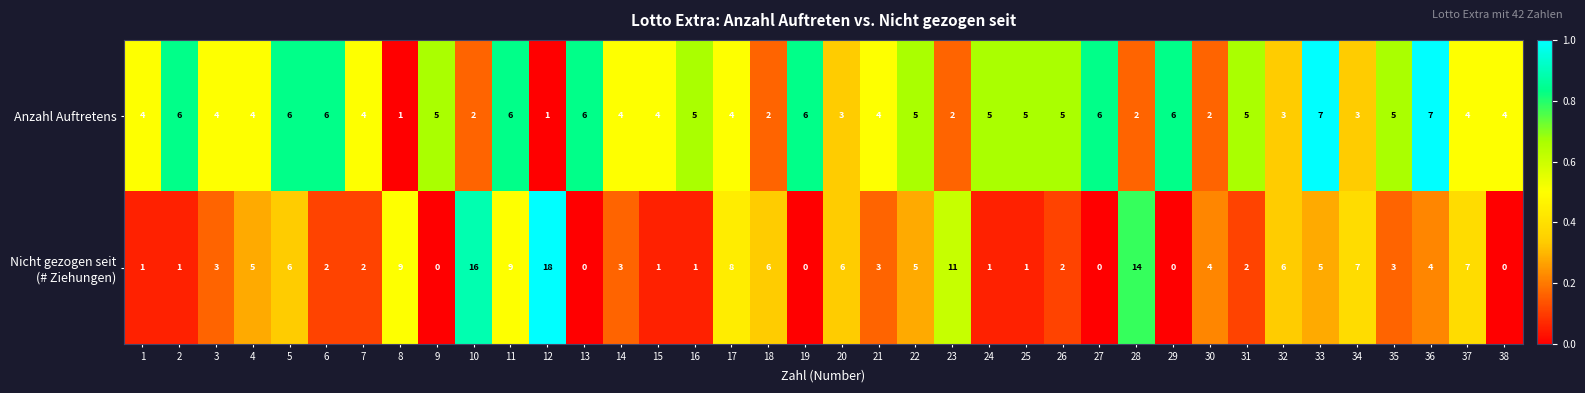

What is the difference between the maximum and minimum values in the Anzahl Auftretens series?

6